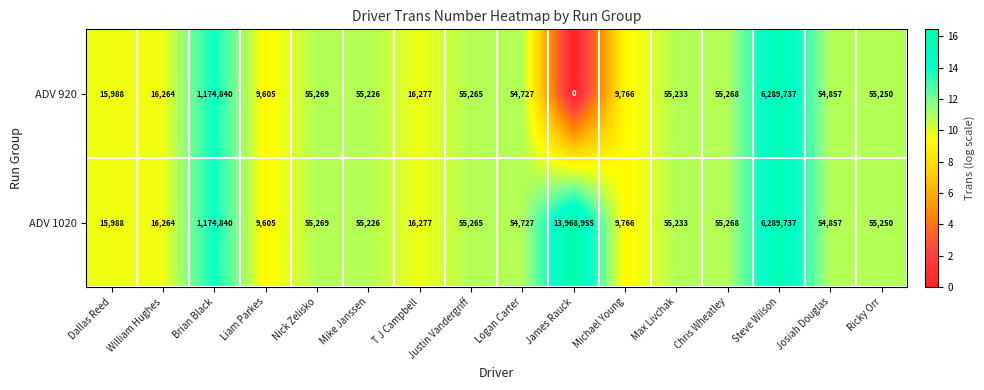

Where is ADV 1020 nearest to the value 6989280?

Steve Wilson